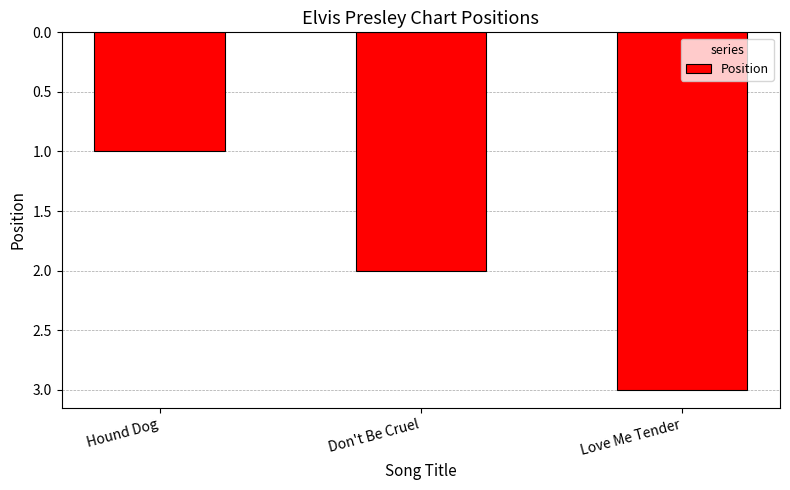

How many categories are shown in the chart?

3